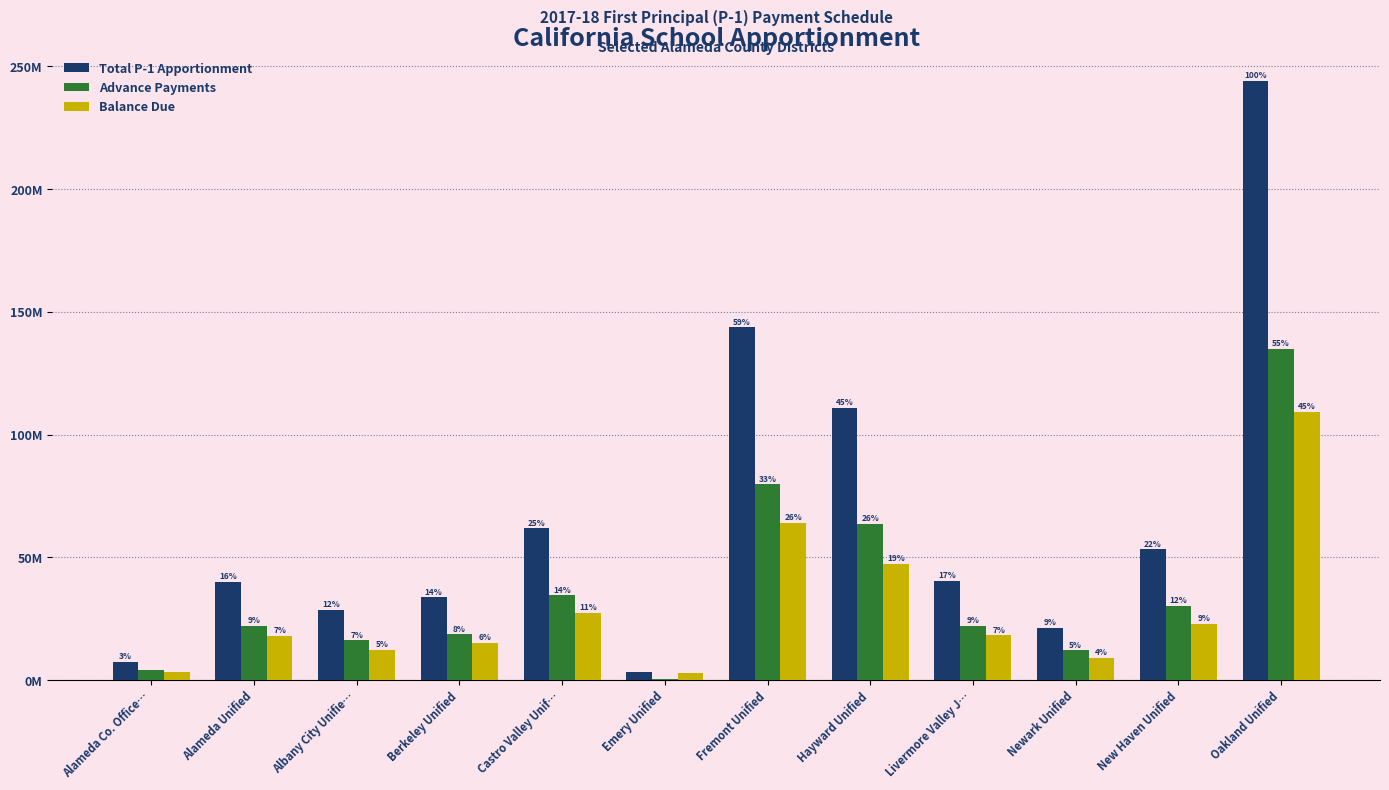

What are all the series names shown in the legend?

Total P-1 Apportionment, Advance Payments, Balance Due